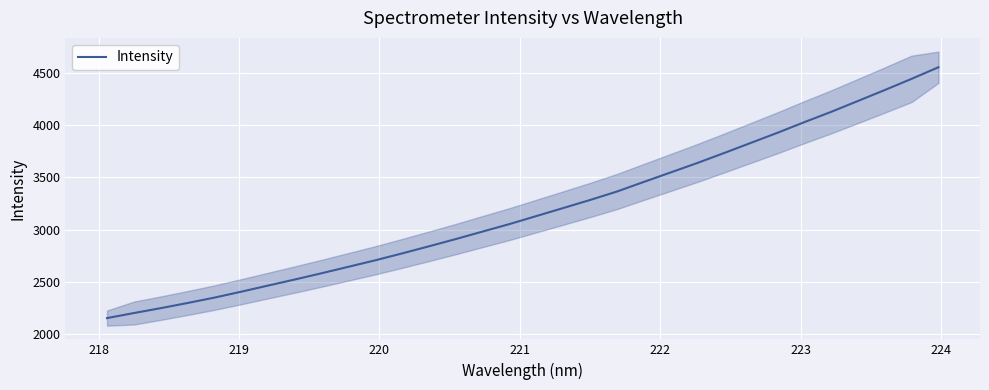

What is the minimum value for Intensity?

2152.1